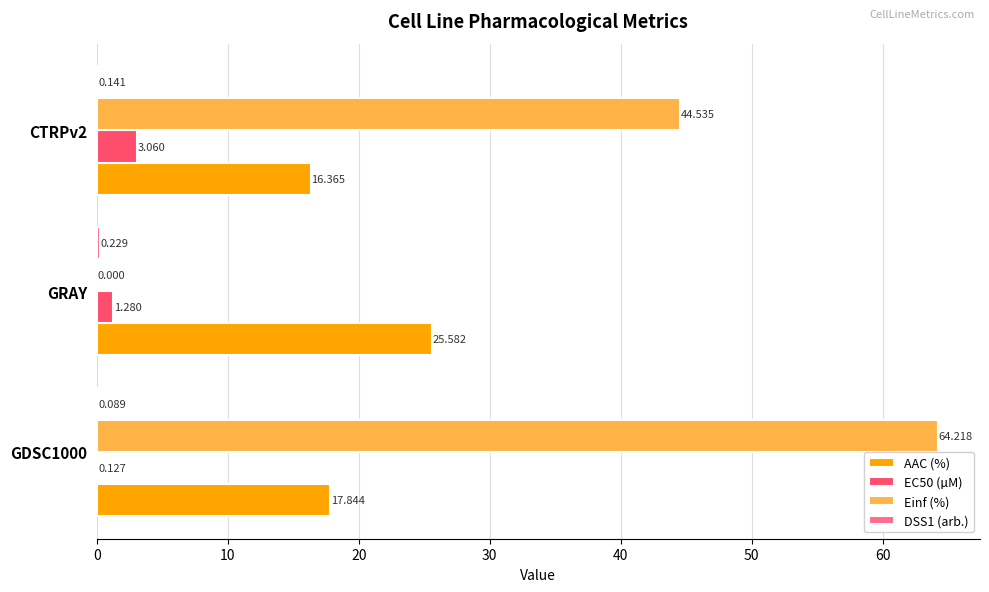

At which label is EC50 (µM) closest to 1?

GRAY